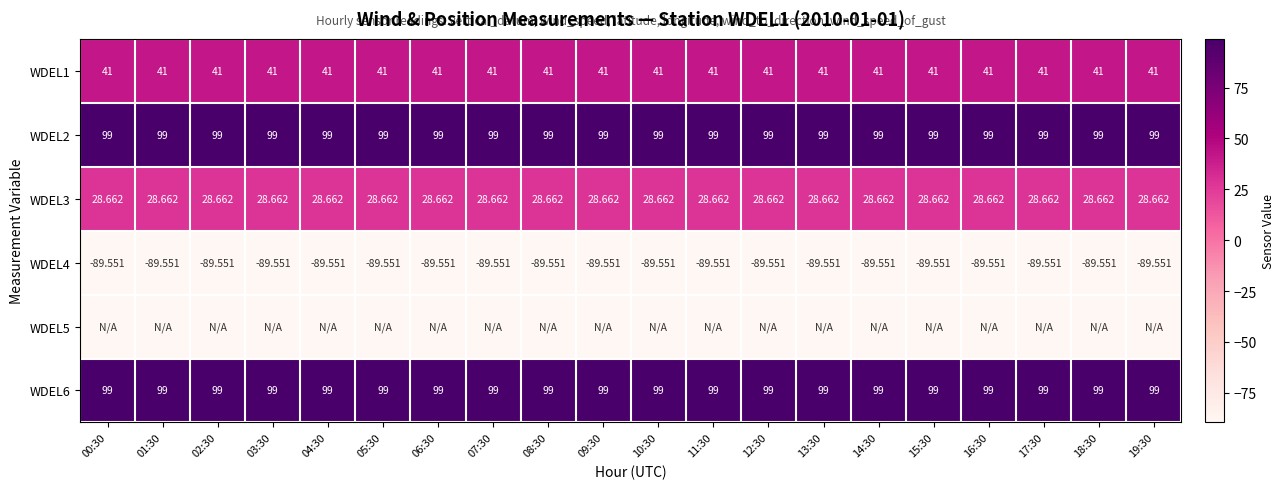

Is the value of WDEL4 at 03:30 greater than the value of WDEL1 at 18:30?

No